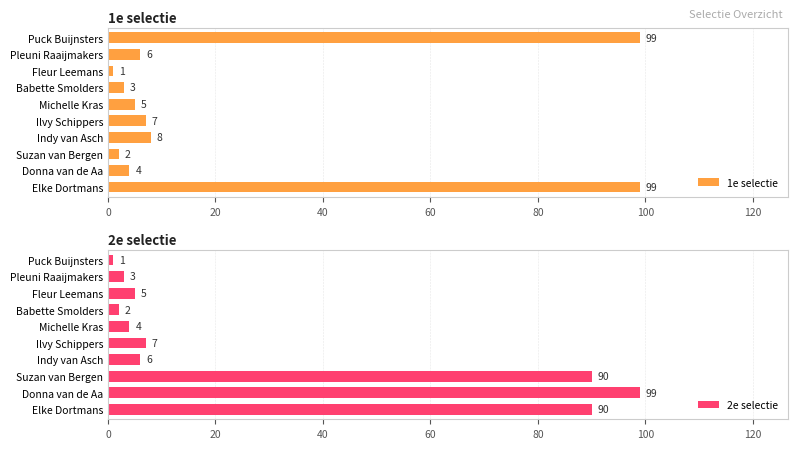

What is the difference between the maximum and minimum values in the 1e selectie series?

98